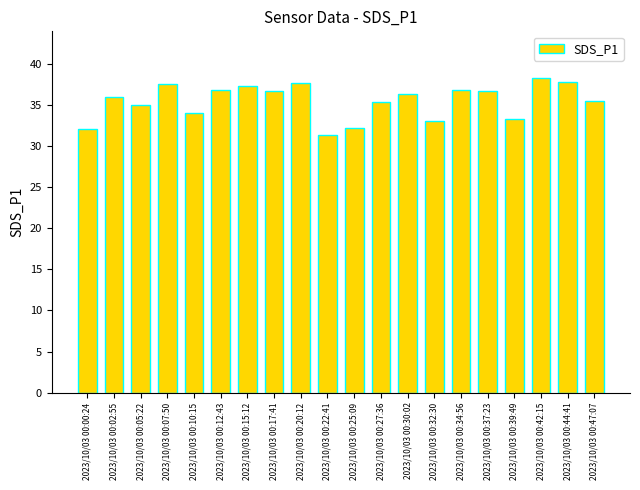

At which category does the chart reach its peak across all series?

2023/10/03 00:42:15